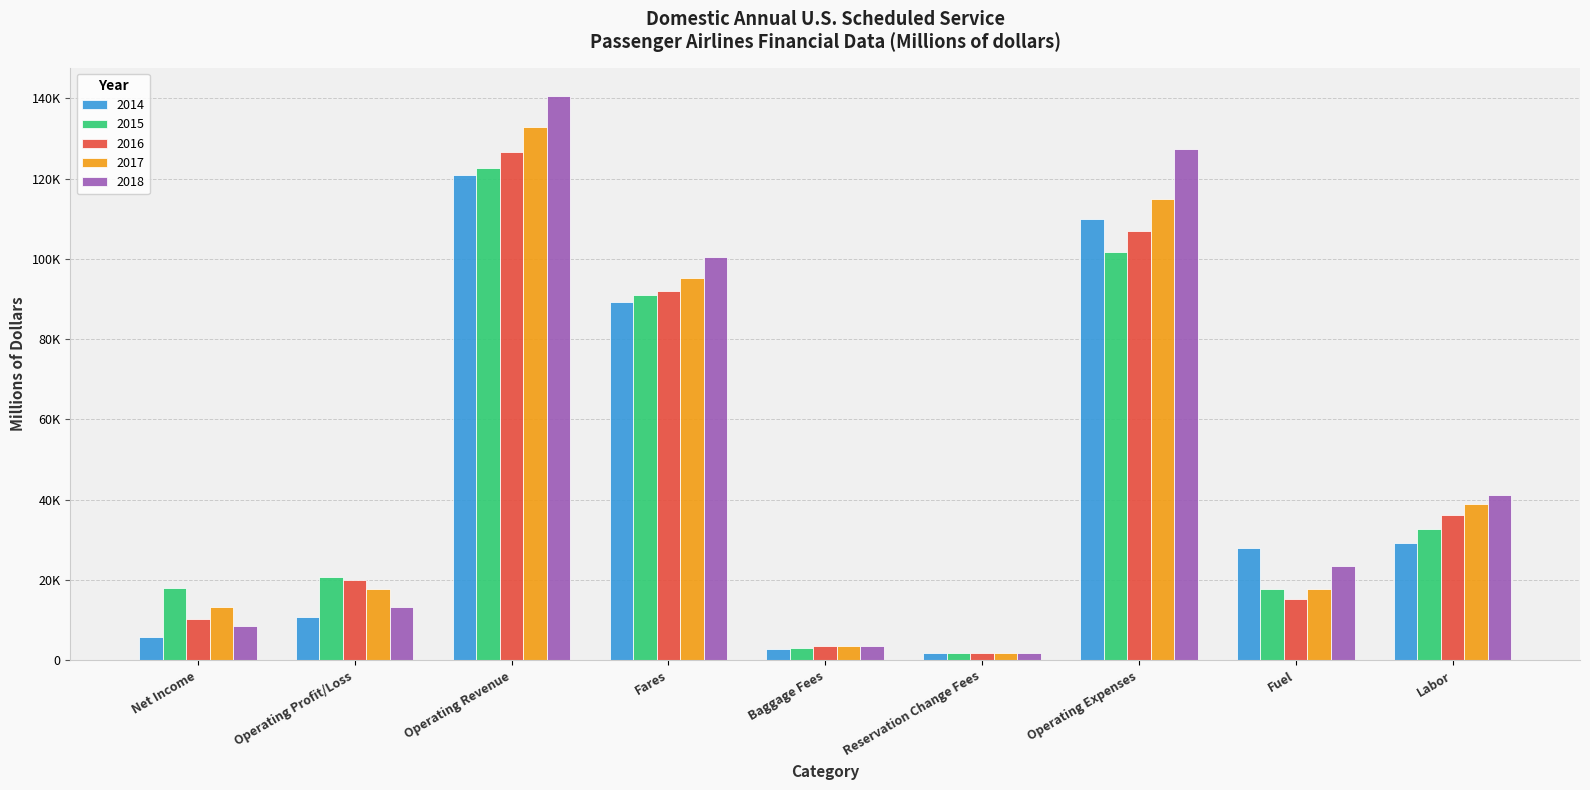

True or false: 2015 has a value of 32823.1 at Labor.

True